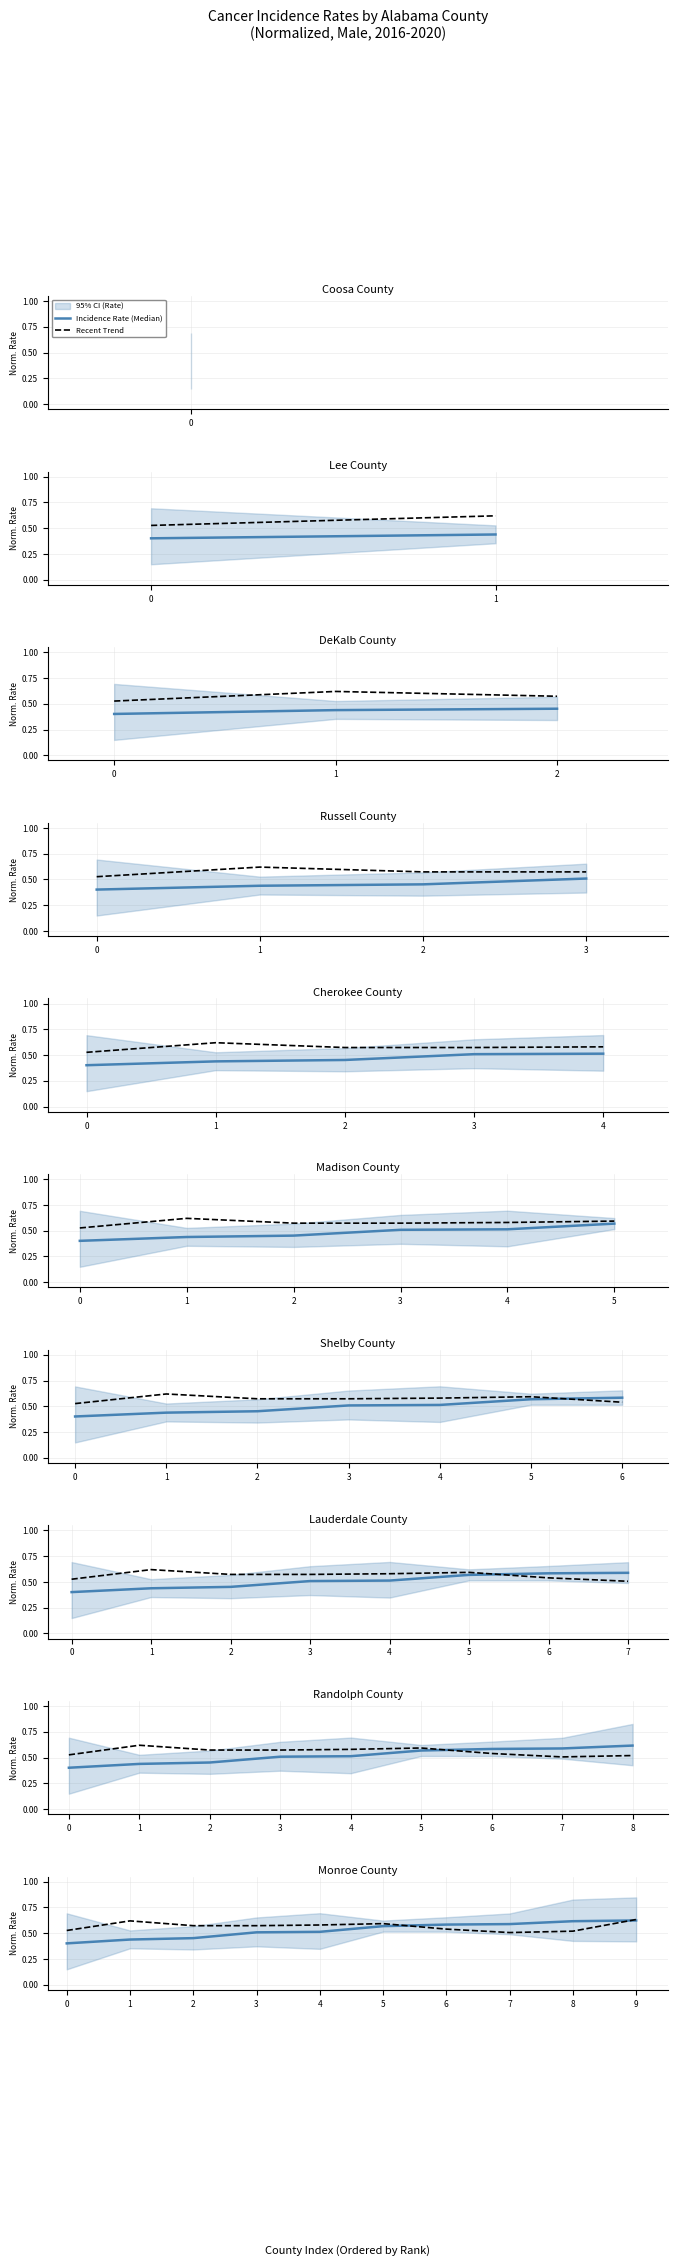

List the series in order of their peak value, highest first.

Recent Trend, Incidence Rate (Median)